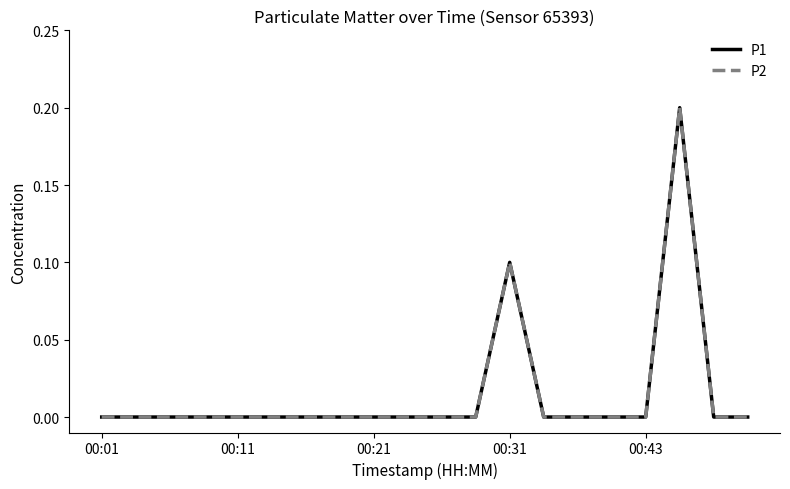

Is this an area chart (filled region under the line)?

No